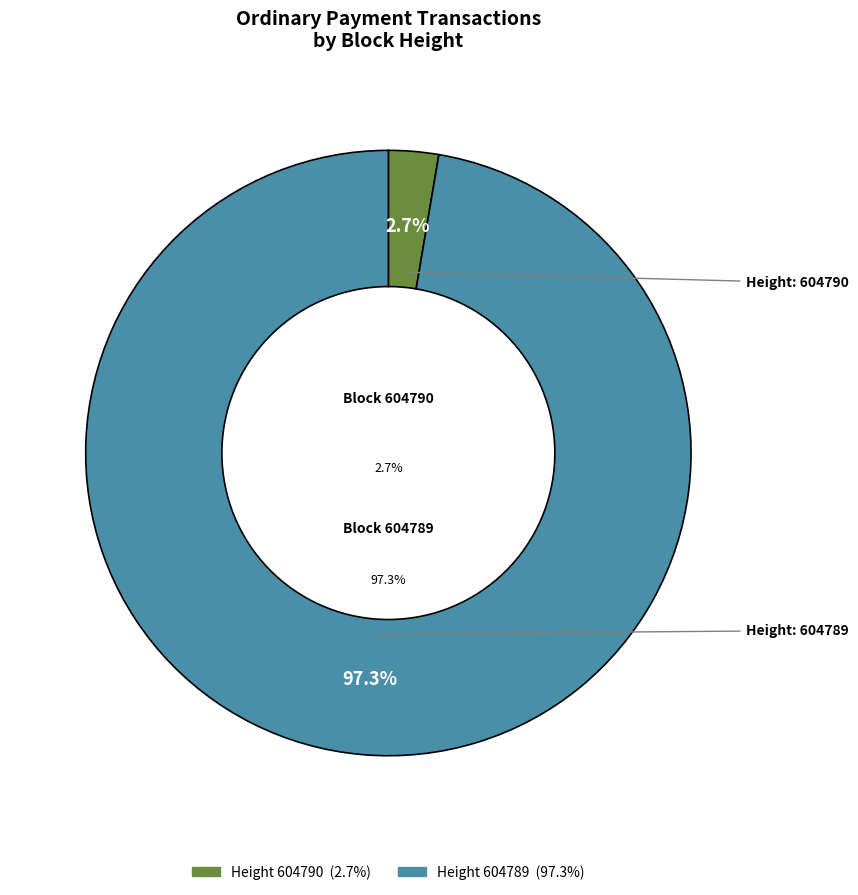

What is the largest slice in the pie chart?

604789